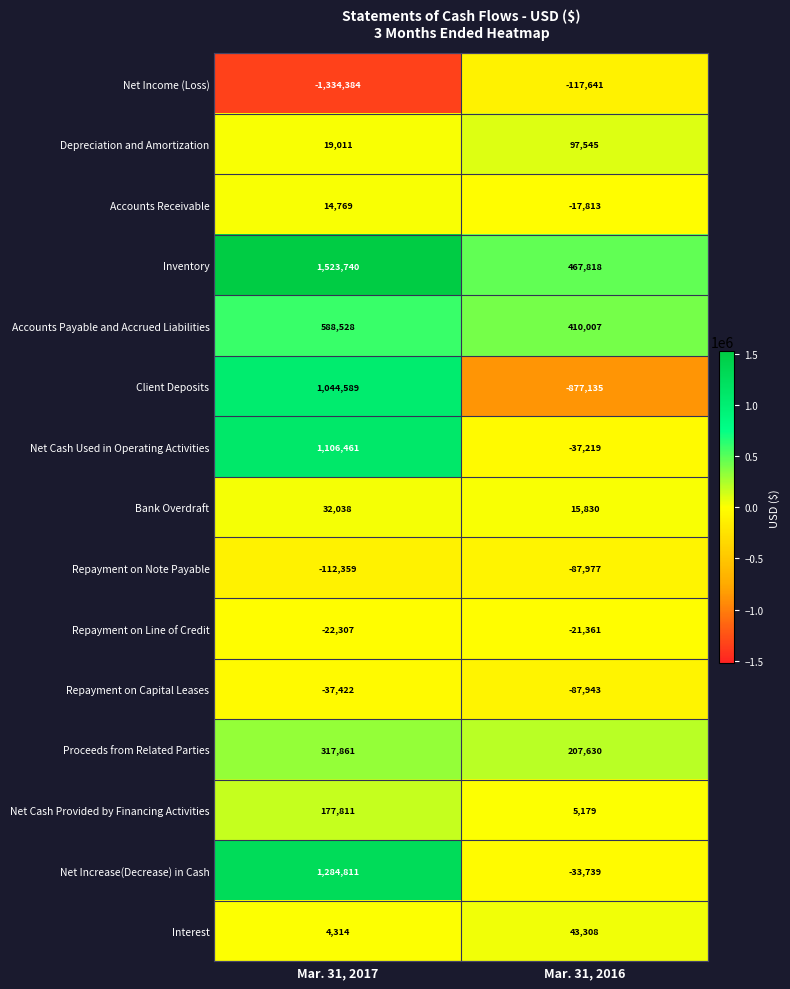

What is the spread (max minus min) of values at Mar. 31, 2017?

2858124